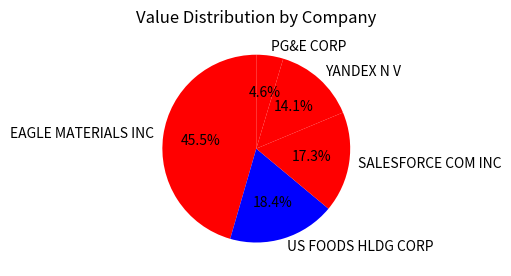

To the nearest percent, what is the difference between the largest and smallest slice percentages?

41%